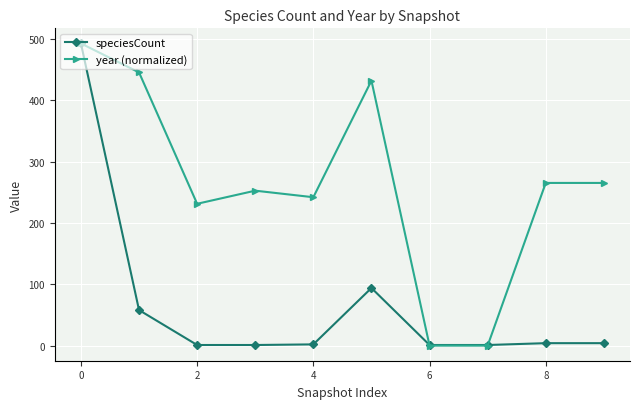

What is the sum of all year (normalized) values?

2628.2